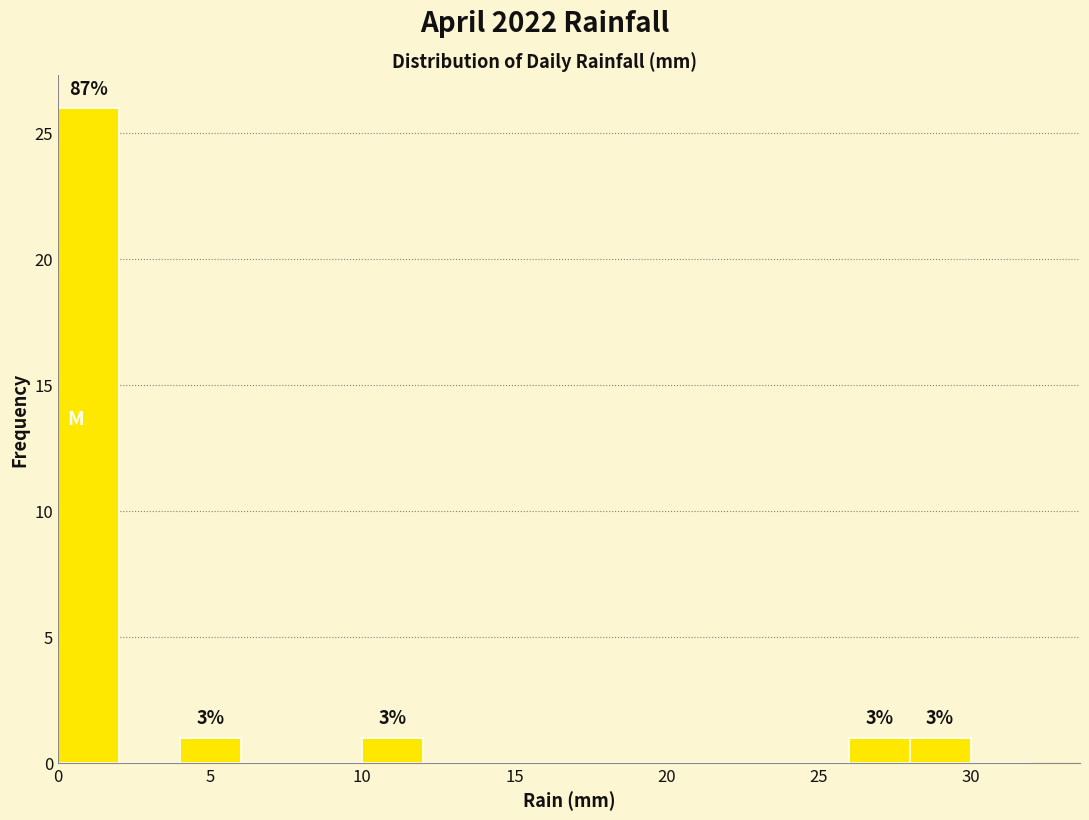

Over which range of the x-axis is the bar tallest?

0 to 2